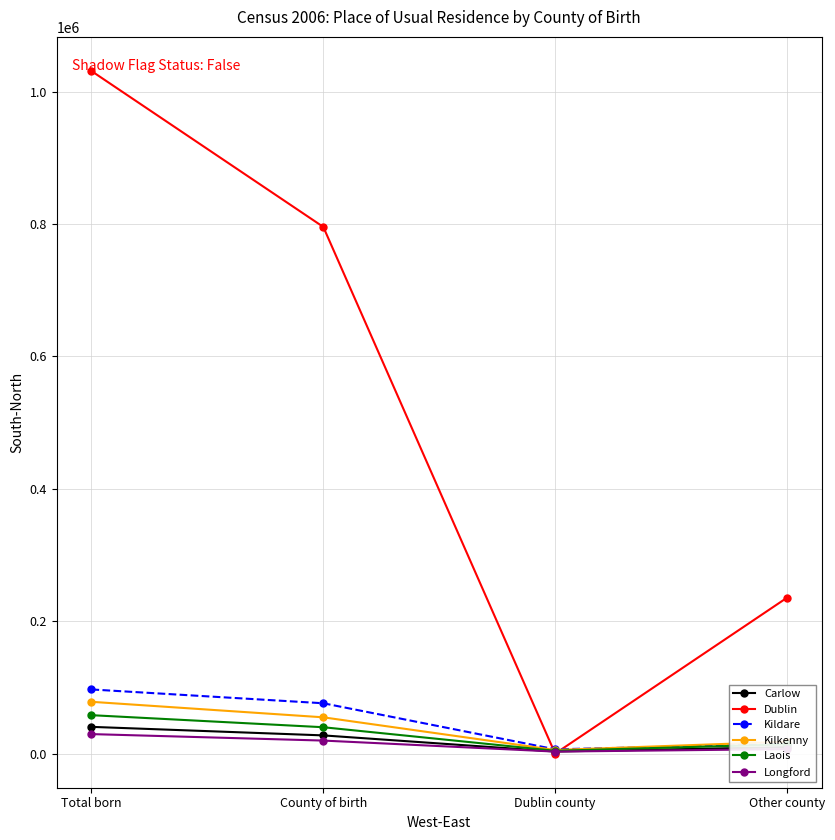

Is this an area chart (filled region under the line)?

No